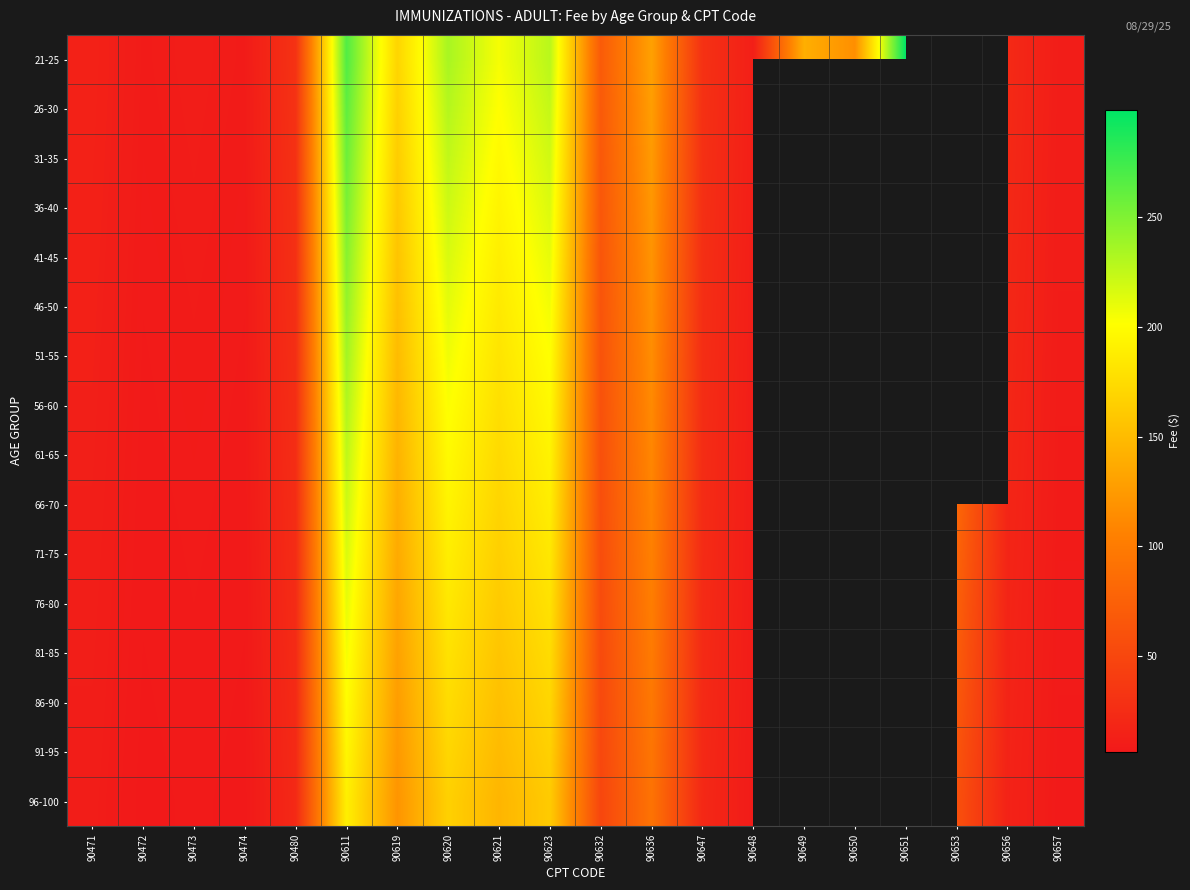

Reading left to right, list all the values displayed in this chart.

21-25: 90471=14.6	90472=9.1	90473=10.3	90474=9.1	90480=30.5	90611=267.9	90619=169.9	90620=234.6	90621=205.0	90623=228.2	90632=69.7	90636=129.9	90647=29.6	90648=12.3	90649=140.6	90650=116.0	90651=299.2	90653=0.0	90656=22.2	90657=10.8
26-30: 90471=14.3	90472=8.9	90473=10.1	90474=8.9	90480=30.0	90611=262.7	90619=166.6	90620=230.0	90621=201.0	90623=223.8	90632=68.4	90636=127.4	90647=29.0	90648=12.1	90649=0.0	90650=0.0	90651=280.0	90653=0.0	90656=21.7	90657=10.6
31-35: 90471=14.0	90472=8.7	90473=9.9	90474=8.7	90480=29.4	90611=257.5	90619=163.3	90620=225.5	90621=197.0	90623=219.4	90632=67.0	90636=124.9	90647=28.5	90648=11.8	90649=0.0	90650=0.0	90651=260.8	90653=0.0	90656=21.3	90657=10.4
36-40: 90471=13.7	90472=8.5	90473=9.7	90474=8.5	90480=28.8	90611=252.3	90619=160.0	90620=220.9	90621=193.1	90623=215.0	90632=65.7	90636=122.4	90647=27.9	90648=11.6	90649=0.0	90650=0.0	90651=241.7	90653=0.0	90656=20.9	90657=10.2
41-45: 90471=13.5	90472=8.4	90473=9.5	90474=8.4	90480=28.2	90611=247.2	90619=156.7	90620=216.4	90621=189.1	90623=210.5	90632=64.3	90636=119.9	90647=27.3	90648=11.4	90649=0.0	90650=0.0	90651=222.5	90653=0.0	90656=20.5	90657=10.0
46-50: 90471=13.2	90472=8.2	90473=9.3	90474=8.2	90480=27.6	90611=242.0	90619=153.4	90620=211.8	90621=185.1	90623=206.1	90632=63.0	90636=117.3	90647=26.7	90648=11.1	90649=0.0	90650=0.0	90651=0.0	90653=0.0	90656=20.0	90657=9.8
51-55: 90471=12.9	90472=8.0	90473=9.1	90474=8.0	90480=27.0	90611=236.8	90619=150.1	90620=207.3	90621=181.1	90623=201.7	90632=61.6	90636=114.8	90647=26.2	90648=10.9	90649=0.0	90650=0.0	90651=0.0	90653=0.0	90656=19.6	90657=9.6
56-60: 90471=12.6	90472=7.8	90473=8.9	90474=7.8	90480=26.4	90611=231.6	90619=146.9	90620=202.7	90621=177.2	90623=197.3	90632=60.3	90636=112.3	90647=25.6	90648=10.7	90649=0.0	90650=0.0	90651=0.0	90653=0.0	90656=19.2	90657=9.4
61-65: 90471=12.3	90472=7.7	90473=8.7	90474=7.7	90480=25.8	90611=226.4	90619=143.6	90620=198.2	90621=173.2	90623=192.8	90632=58.9	90636=109.8	90647=25.0	90648=10.4	90649=0.0	90650=0.0	90651=0.0	90653=0.0	90656=18.7	90657=9.2
66-70: 90471=12.0	90472=7.5	90473=8.5	90474=7.5	90480=25.2	90611=221.2	90619=140.3	90620=193.6	90621=169.2	90623=188.4	90632=57.6	90636=107.3	90647=24.4	90648=10.2	90649=0.0	90650=0.0	90651=0.0	90653=81.3	90656=18.3	90657=9.0
71-75: 90471=11.8	90472=7.3	90473=8.3	90474=7.3	90480=24.6	90611=216.0	90619=137.0	90620=189.1	90621=165.3	90623=184.0	90632=56.2	90636=104.7	90647=23.9	90648=9.9	90649=0.0	90650=0.0	90651=0.0	90653=77.6	90656=17.9	90657=8.7
76-80: 90471=11.5	90472=7.1	90473=8.1	90474=7.1	90480=24.0	90611=210.8	90619=133.7	90620=184.6	90621=161.3	90623=179.6	90632=54.9	90636=102.2	90647=23.3	90648=9.7	90649=0.0	90650=0.0	90651=0.0	90653=73.9	90656=17.5	90657=8.5
81-85: 90471=11.2	90472=7.0	90473=7.9	90474=7.0	90480=23.4	90611=205.6	90619=130.4	90620=180.0	90621=157.3	90623=175.2	90632=53.5	90636=99.7	90647=22.7	90648=9.5	90649=0.0	90650=0.0	90651=0.0	90653=70.2	90656=17.0	90657=8.3
86-90: 90471=10.9	90472=6.8	90473=7.7	90474=6.8	90480=22.8	90611=200.4	90619=127.1	90620=175.5	90621=153.3	90623=170.7	90632=52.2	90636=97.2	90647=22.1	90648=9.2	90649=0.0	90650=0.0	90651=0.0	90653=66.5	90656=16.6	90657=8.1
91-95: 90471=10.6	90472=6.6	90473=7.5	90474=6.6	90480=22.3	90611=195.2	90619=123.8	90620=170.9	90621=149.4	90623=166.3	90632=50.8	90636=94.7	90647=21.6	90648=9.0	90649=0.0	90650=0.0	90651=0.0	90653=62.9	90656=16.2	90657=7.9
96-100: 90471=10.3	90472=6.4	90473=7.3	90474=6.4	90480=21.7	90611=190.0	90619=120.5	90620=166.4	90621=145.4	90623=161.9	90632=49.5	90636=92.2	90647=21.0	90648=8.7	90649=0.0	90650=0.0	90651=0.0	90653=59.2	90656=15.7	90657=7.7